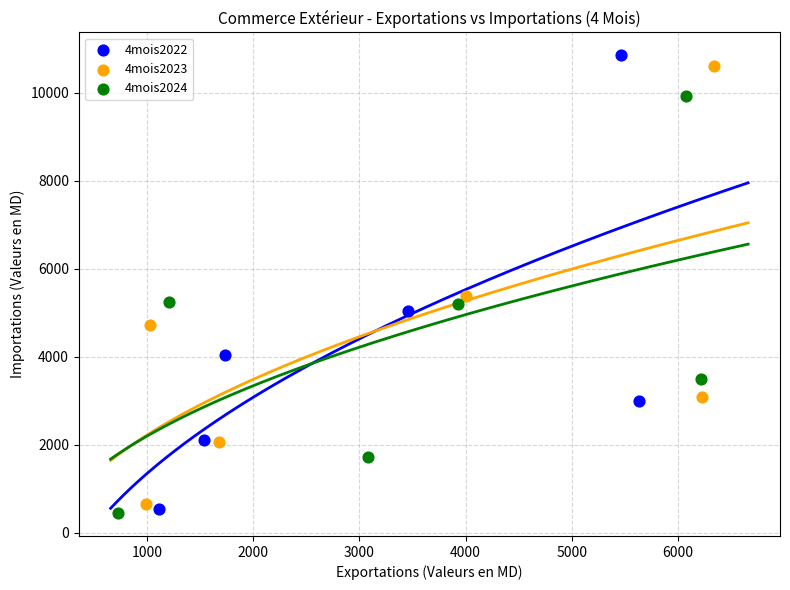

Which series reaches the minimum Y coordinate?

4mois2024